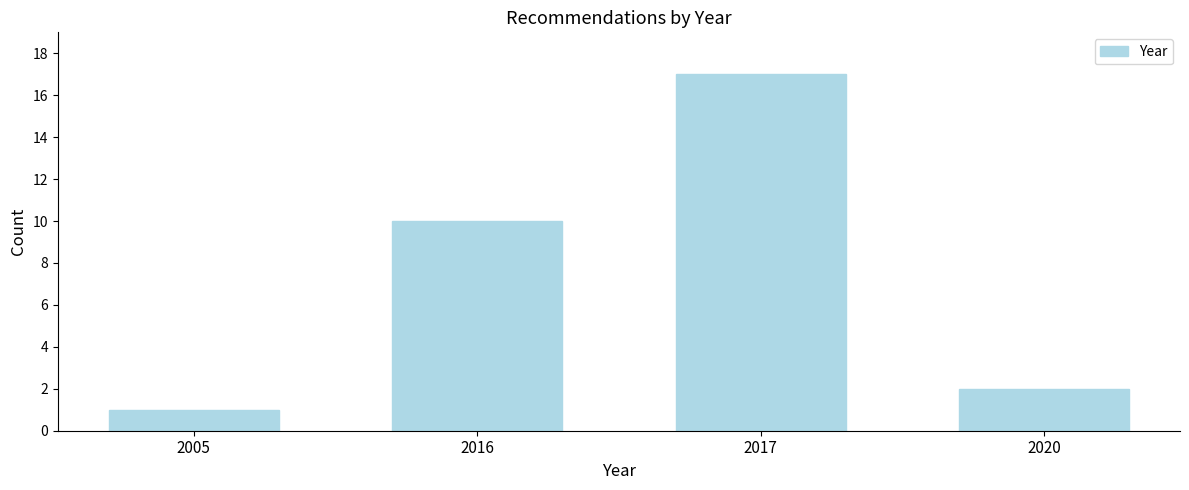

Reading right to left, extract all data points from this chart.

2020=2	2017=17	2016=10	2005=1